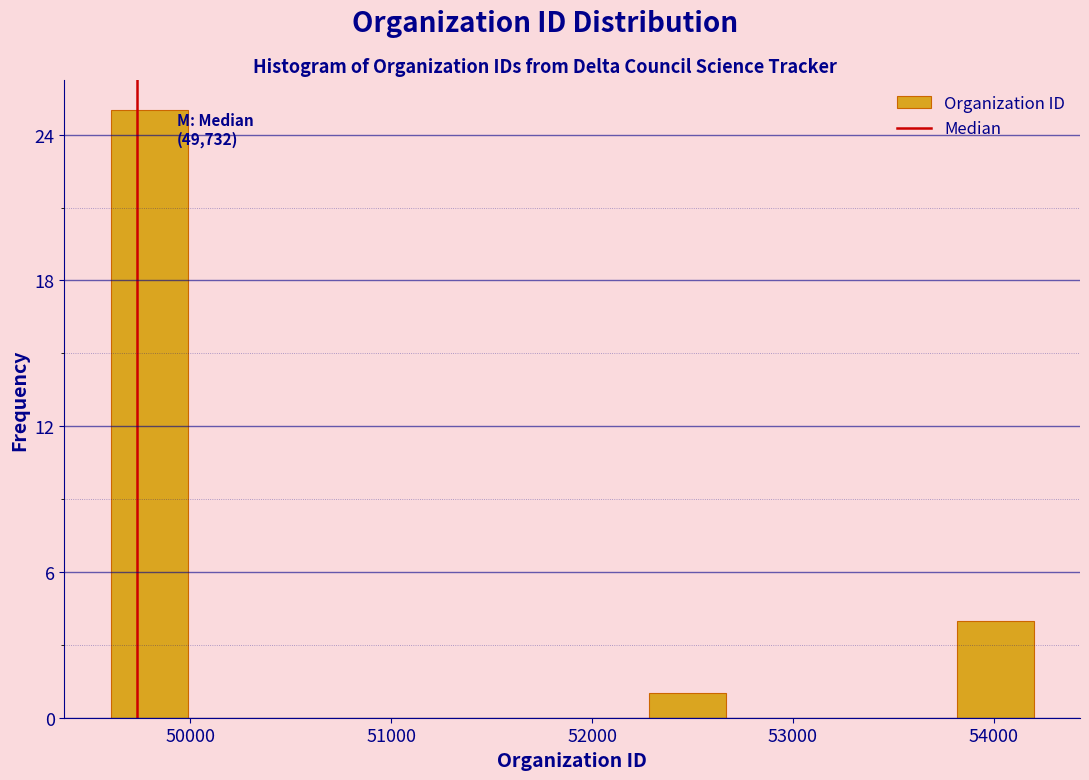

Read against the x-axis, roughly where is the centre of the tallest bar?

49800